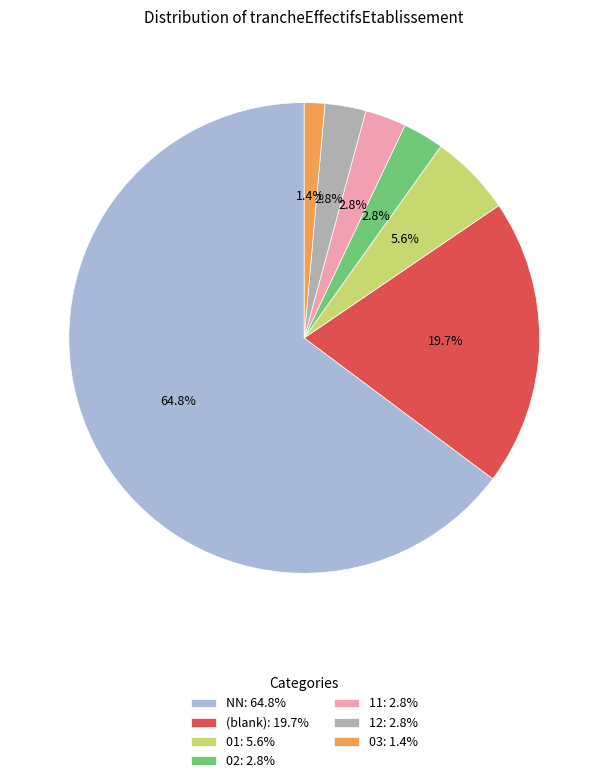

How much of the chart is everything except 03: 1.4%?

98.6%